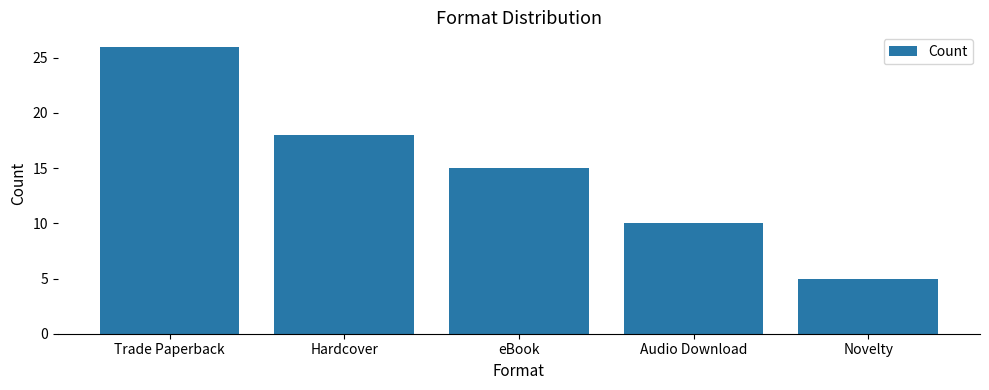

Reading left to right, what are all the values shown in this chart?

Trade Paperback=26	Hardcover=18	eBook=15	Audio Download=10	Novelty=5